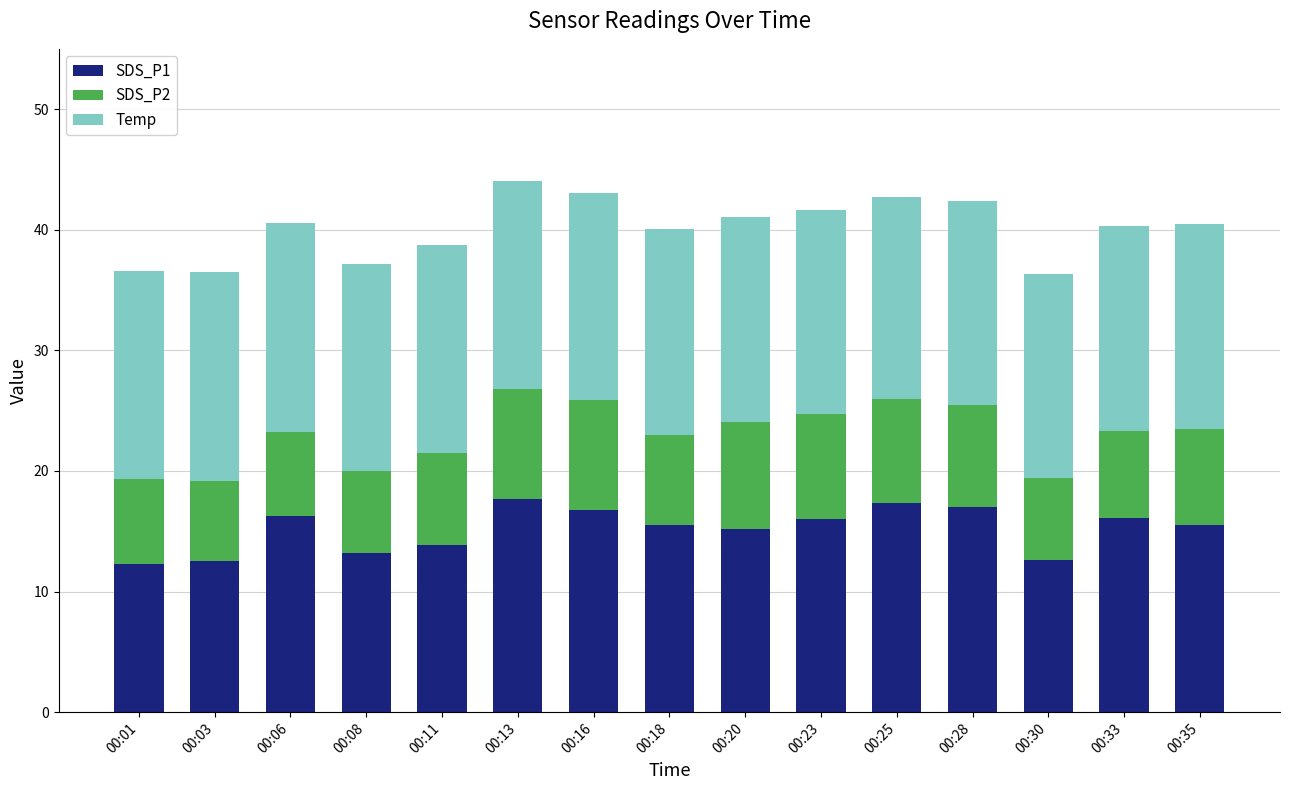

What is the highest value of the SDS_P1 series?

17.7